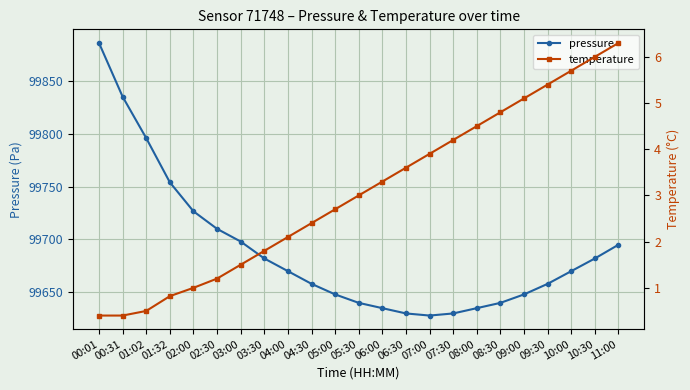

What is the average value of the temperature series?

3.1